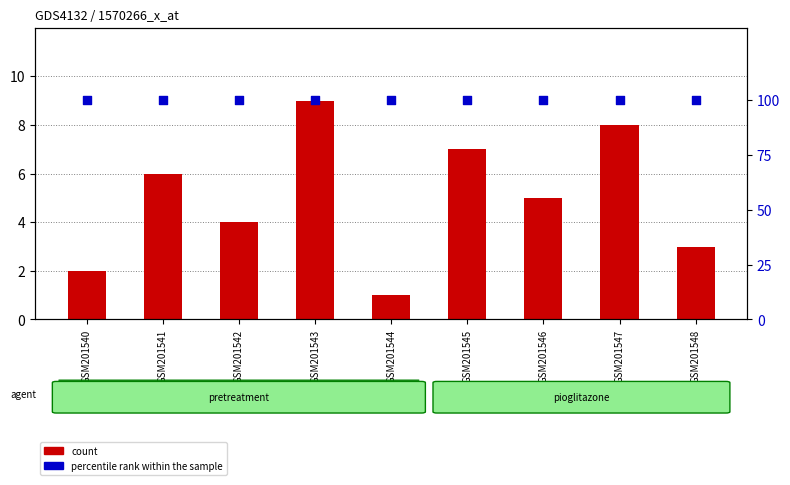

At how many categories does at least one series exceed 46?

9